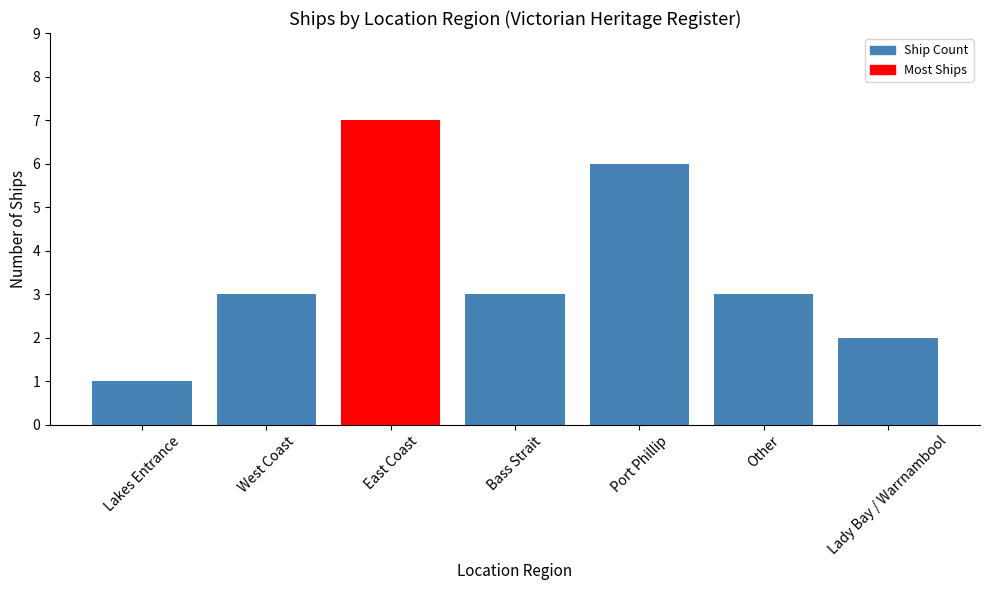

Reading left to right, transcribe all the data shown in this chart.

1	3	7	3	6	3	2